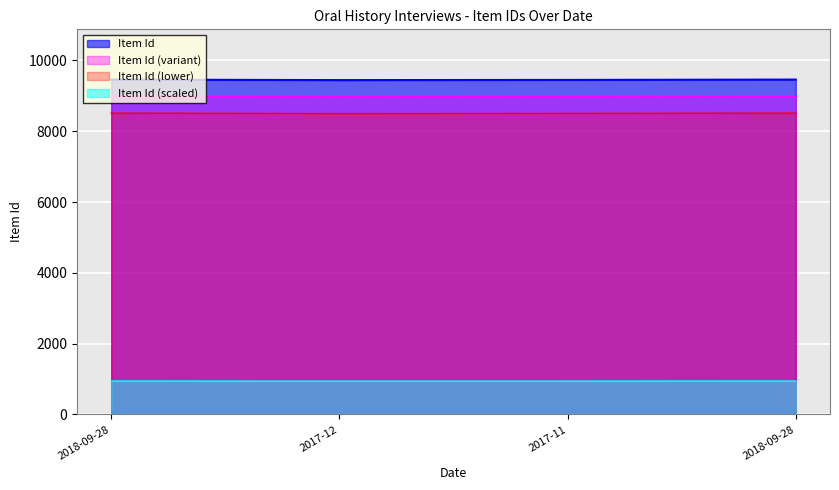

How many lines are shown in the chart?

4